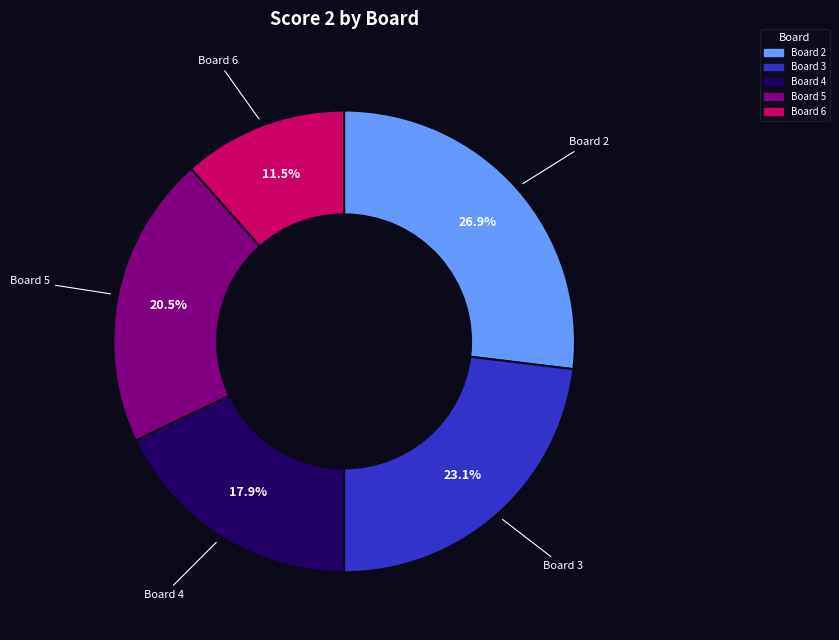

Is there a majority slice in this chart?

No